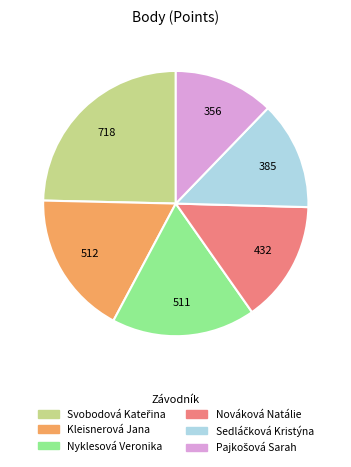

True or false: Kleisnerová Jana accounts for 18% of the total.

True